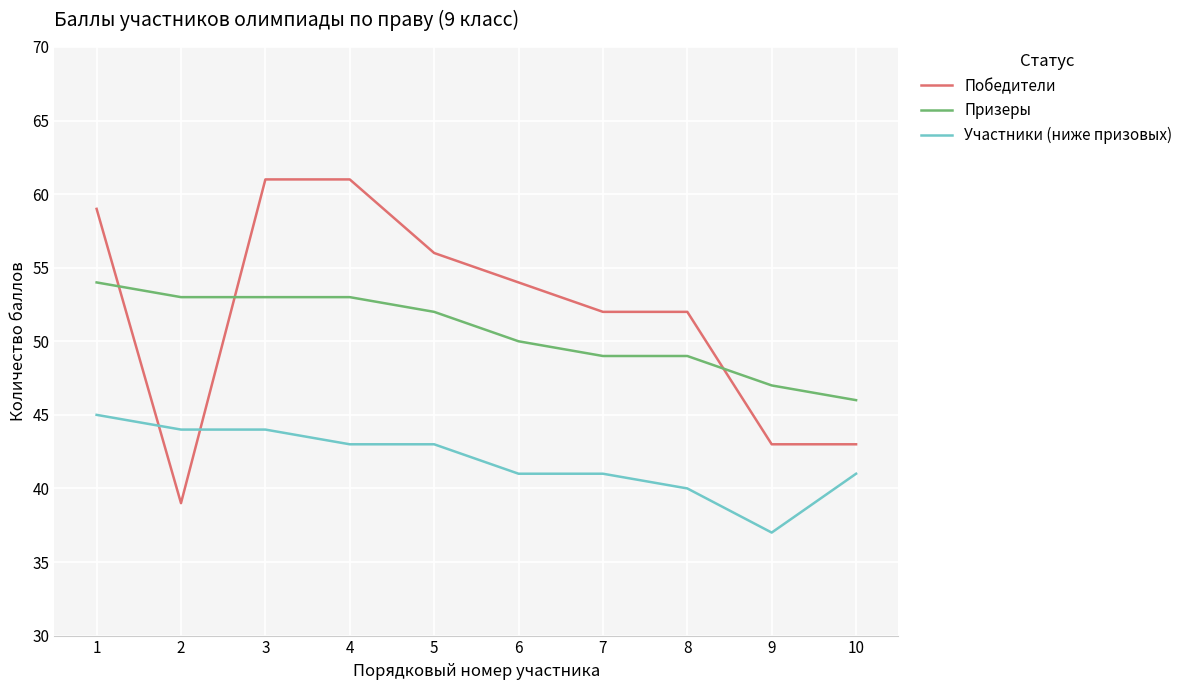

True or false: Победители has a value of 81 at 6.

False